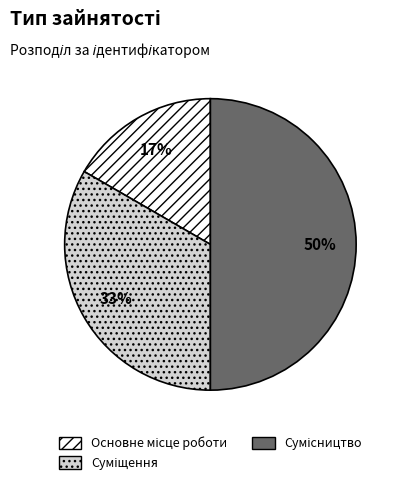

To the nearest percent, what is the average slice percentage?

33%